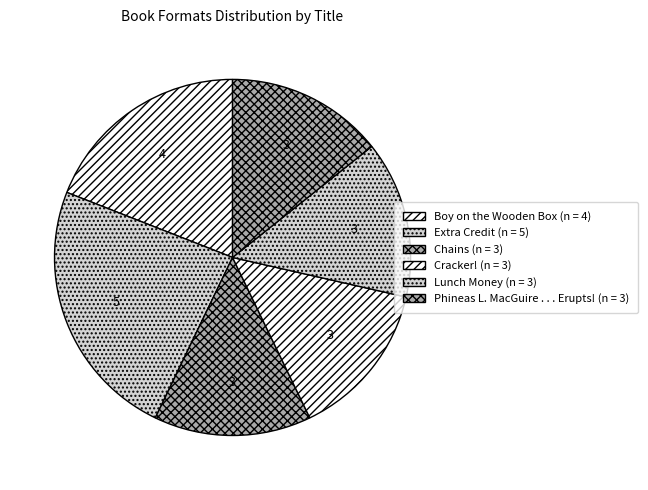

Approximately how many times larger is the value at Lunch Money compared to Boy on the Wooden Box?

0.8